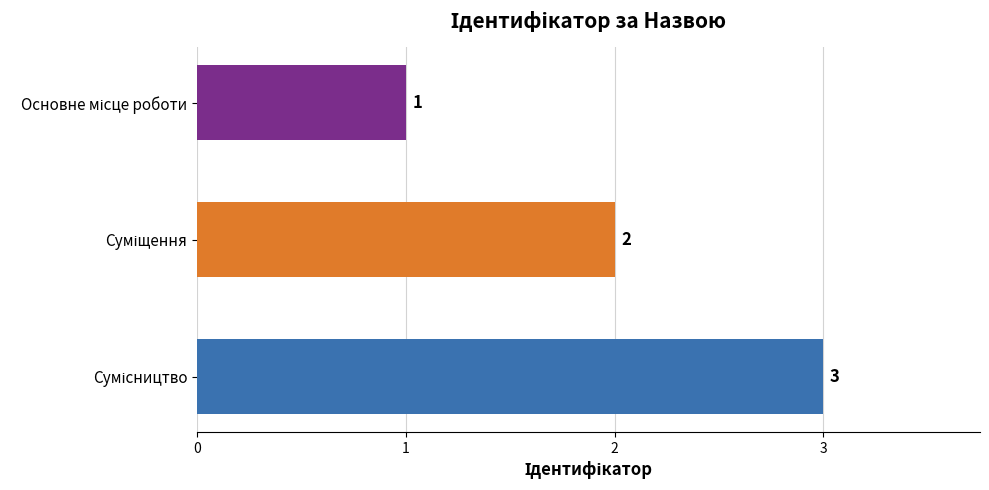

What is the value of the 1st bar from the top?

1